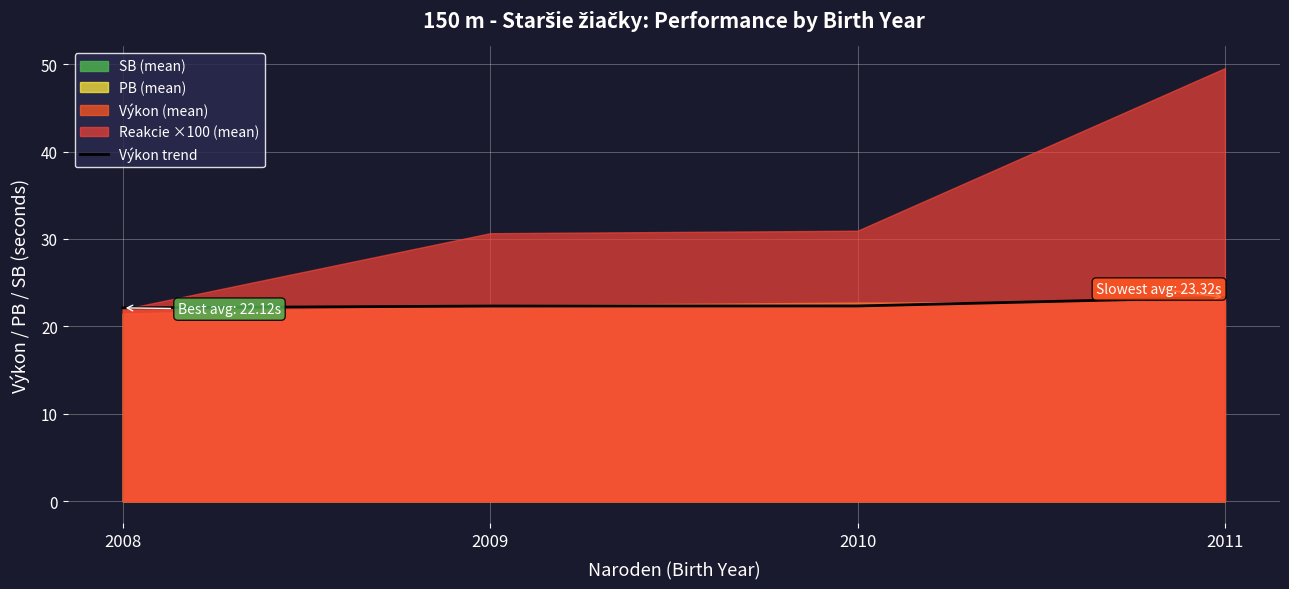

The value at 2010 is 22.3. True or false?

True